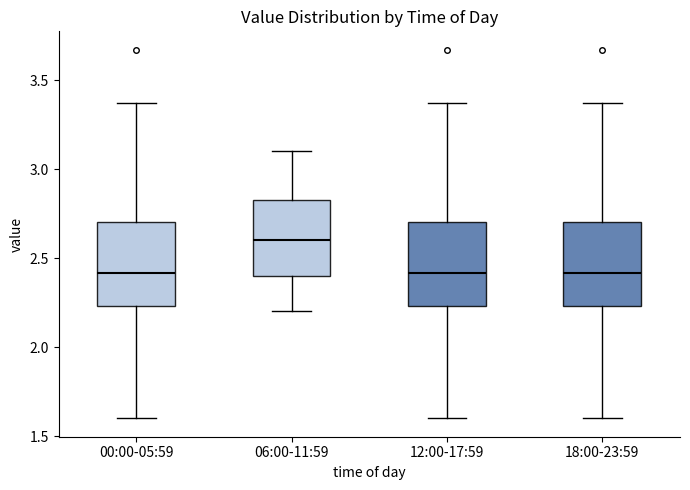

Reading left to right, read every box against the y-axis: the position of its median line, the range the box covers, and the ends of its whiskers. The values are not printed on the chart, so give them approximately, as read against the axis.

00:00-05:59: median 2.40, box 2.25 to 2.70, whiskers 1.60 to 3.35
06:00-11:59: median 2.60, box 2.40 to 2.85, whiskers 2.20 to 3.10
12:00-17:59: median 2.40, box 2.25 to 2.70, whiskers 1.60 to 3.35
18:00-23:59: median 2.40, box 2.25 to 2.70, whiskers 1.60 to 3.35